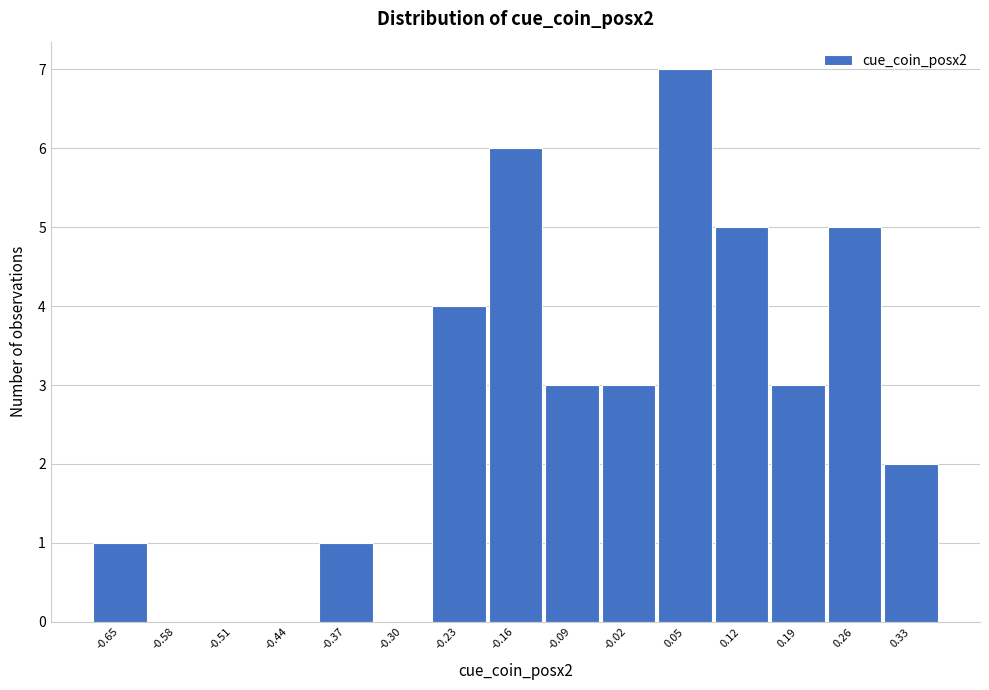

Reading left to right, what are all the values shown in this chart?

-0.65=1	-0.58=0	-0.51=0	-0.44=0	-0.37=1	-0.30=0	-0.23=4	-0.16=6	-0.09=3	-0.02=3	0.05=7	0.12=5	0.19=3	0.26=5	0.33=2